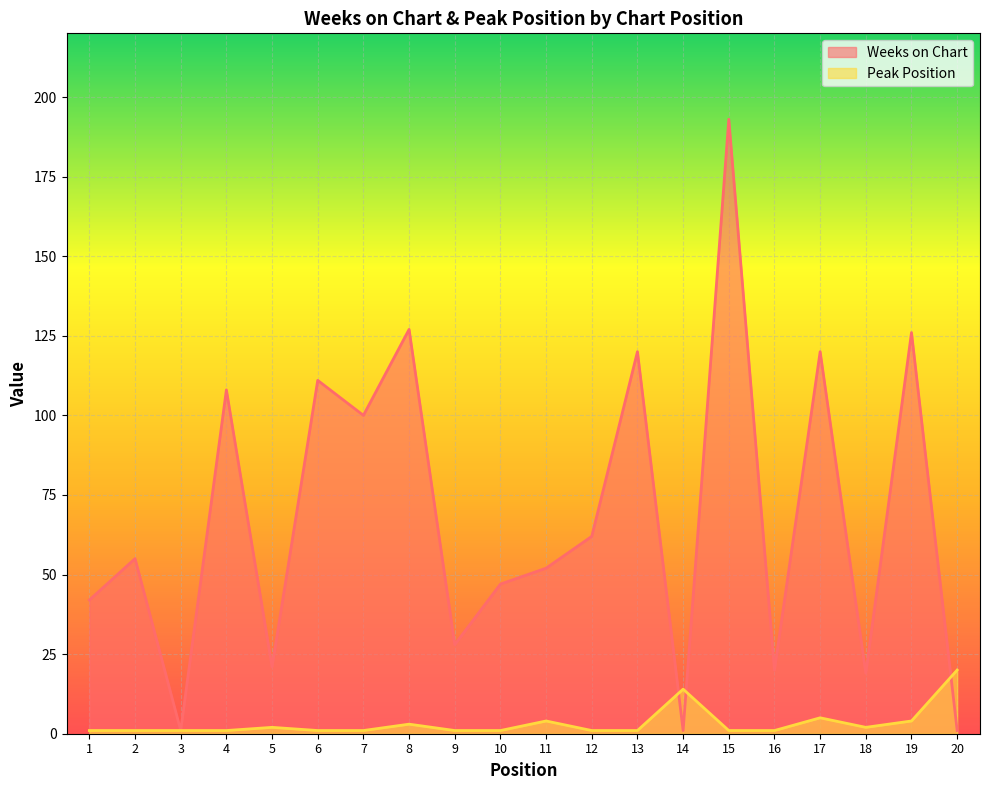

List the series in order of their overall mean, lowest first.

Peak Position, Weeks on Chart